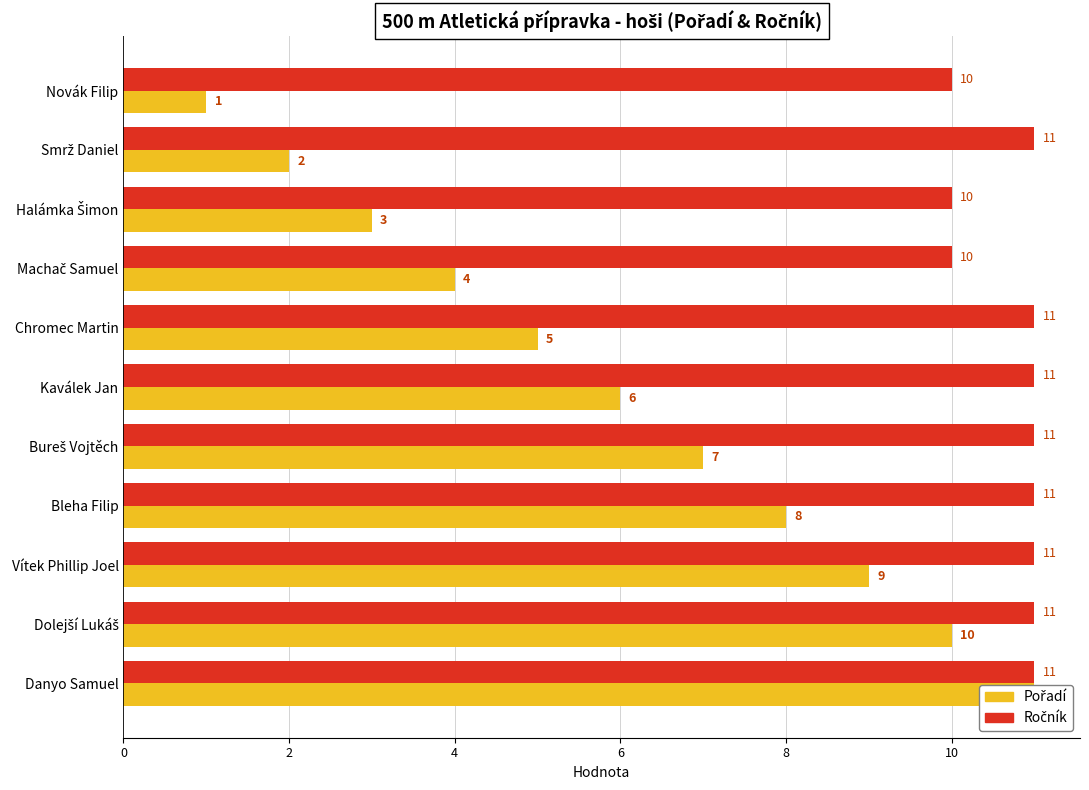

How many bars are there in each group?

2